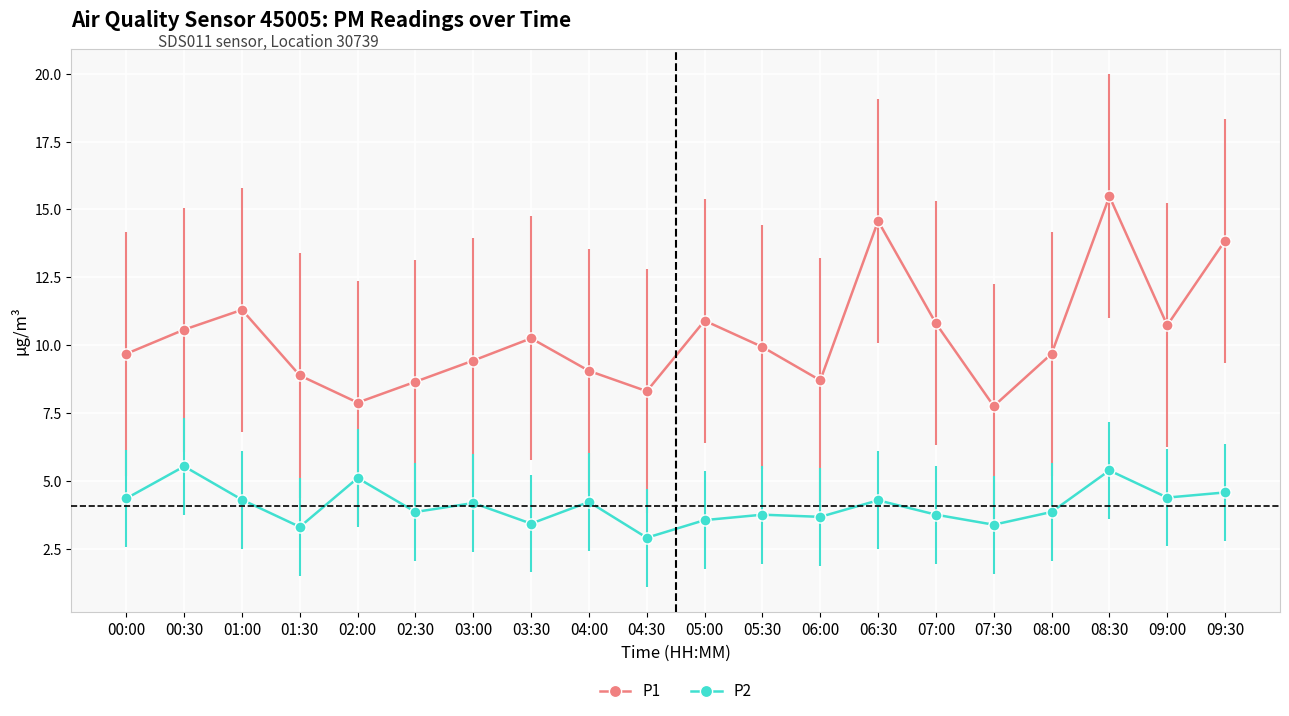

What is the sum of the P1 values at 04:00 and 01:00?

20.4